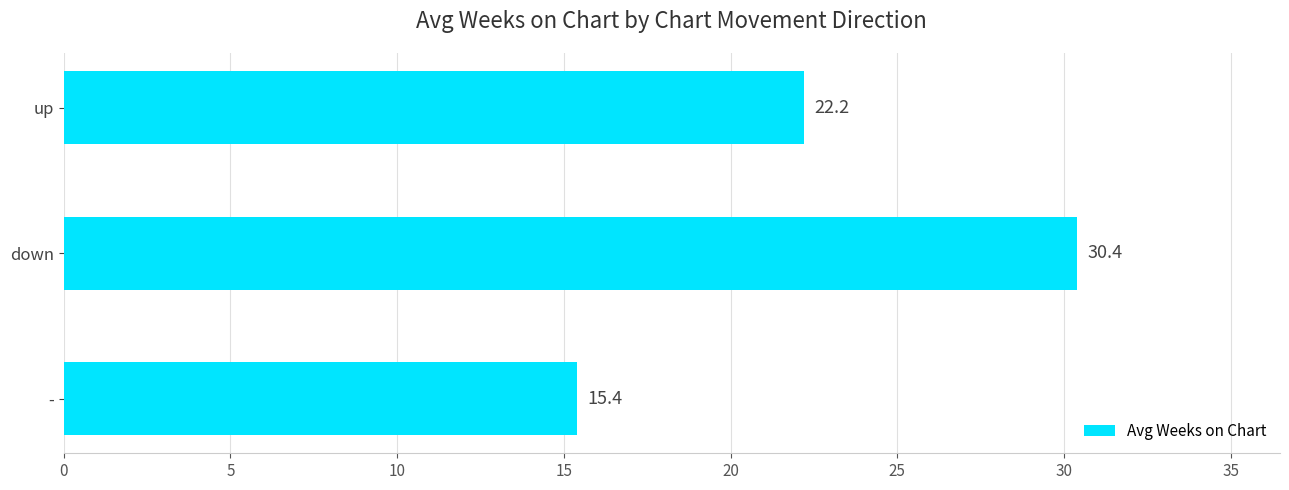

What is the change in value from - to up?

+6.8